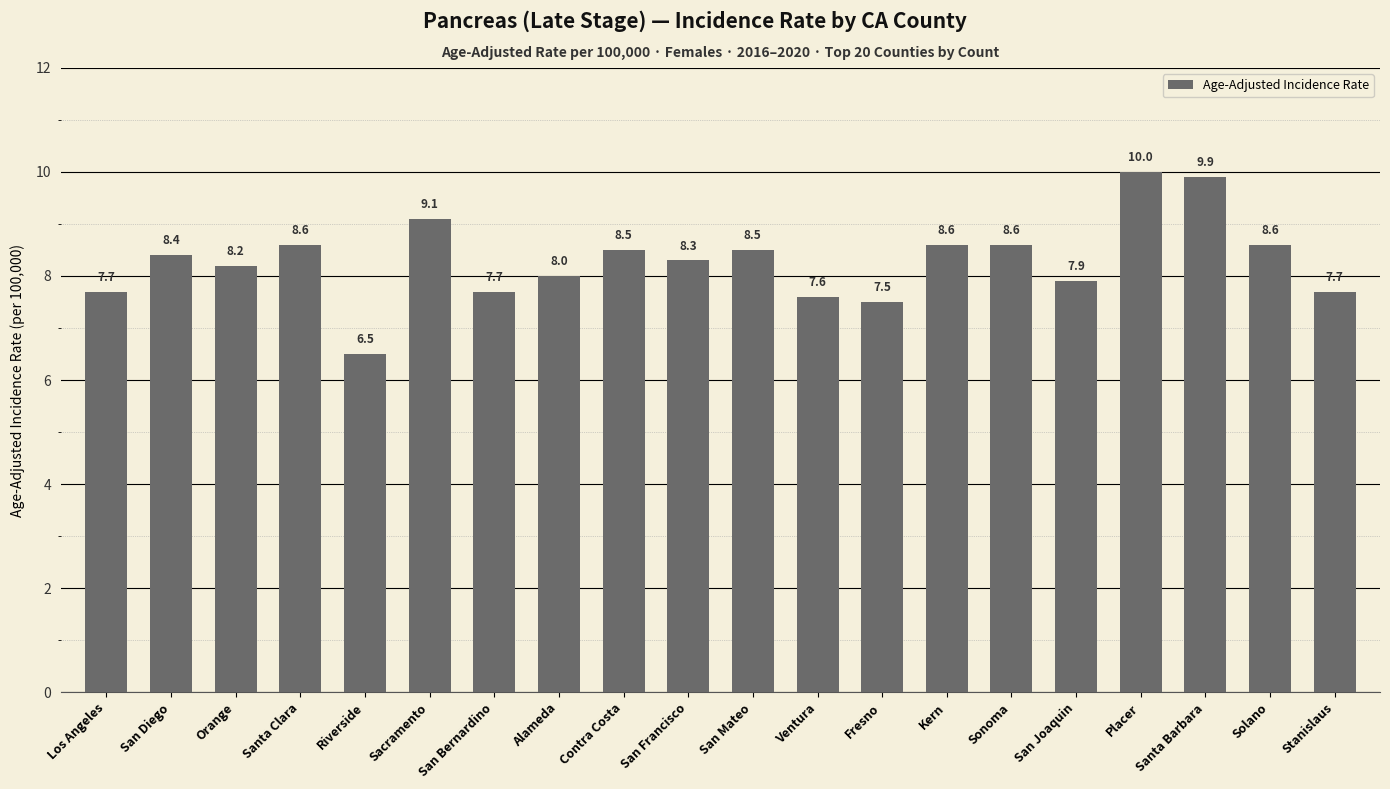

Where is the data nearest to the value 8?

Alameda